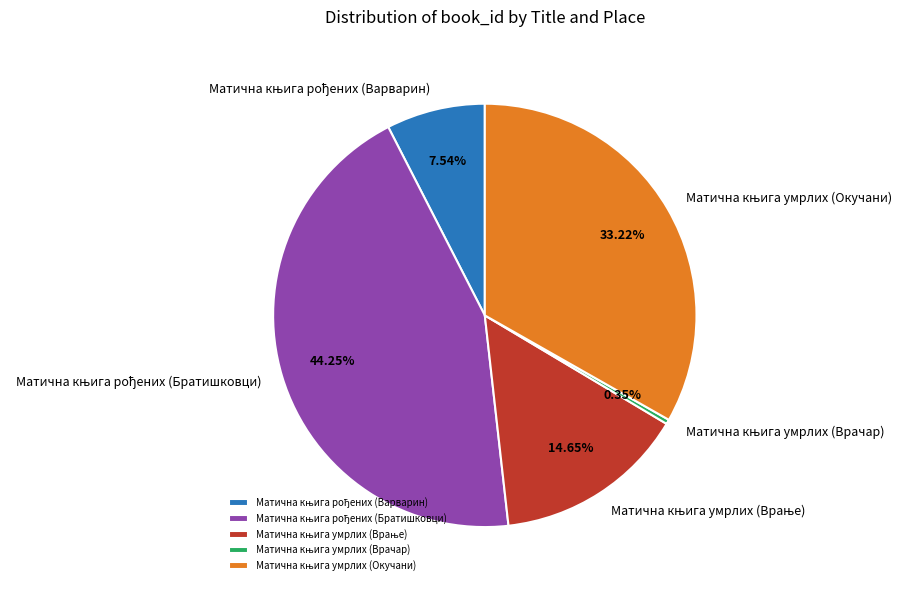

Is there any slice that represents more than half of the pie?

No